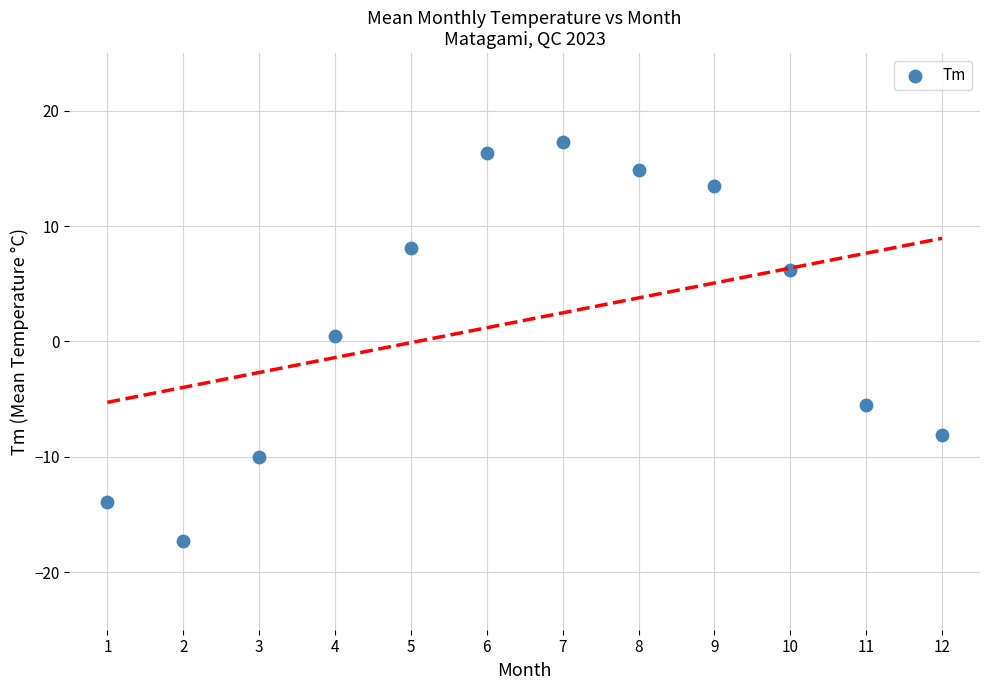

What is the average X value?

6.5